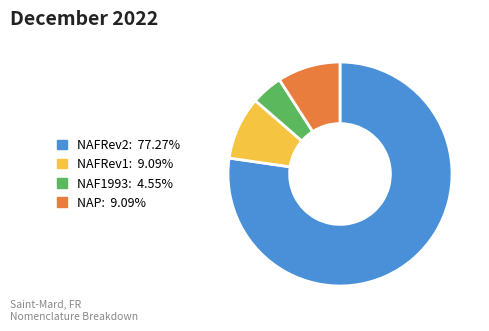

The NAFRev1 slice represents 9% of the pie. True or false?

True